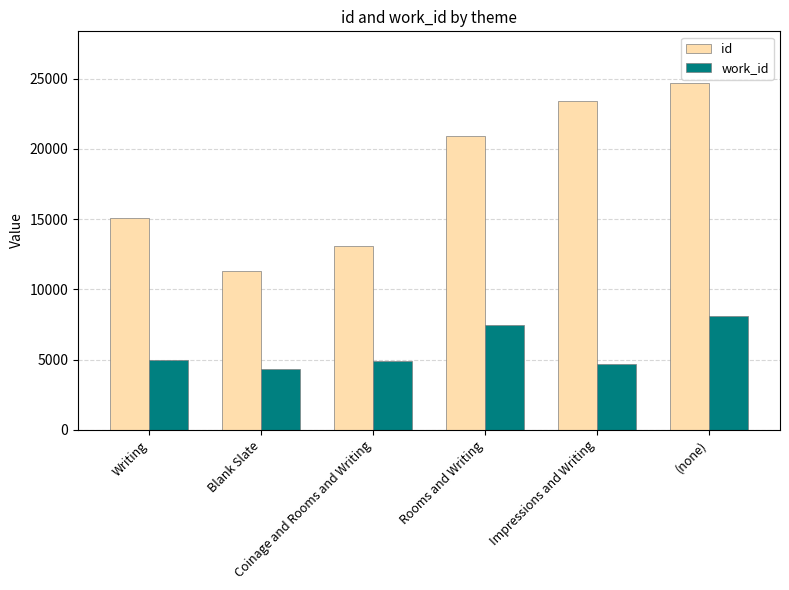

The value of work_id at Rooms and Writing is 7470.0. True or false?

True